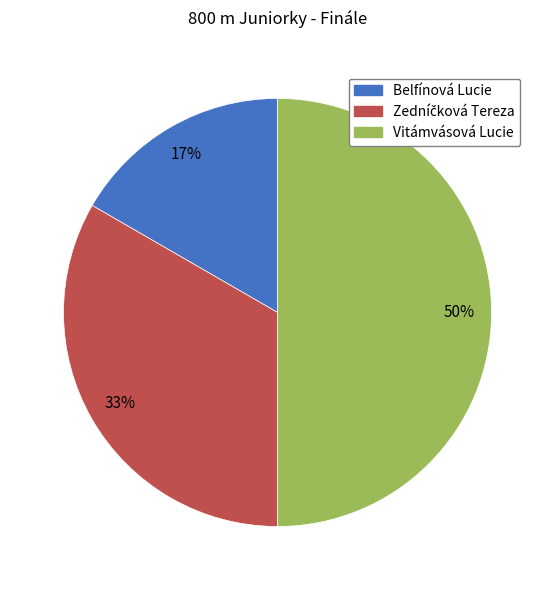

Which has a higher value, Belfínová Lucie or Vitámvásová Lucie?

Vitámvásová Lucie